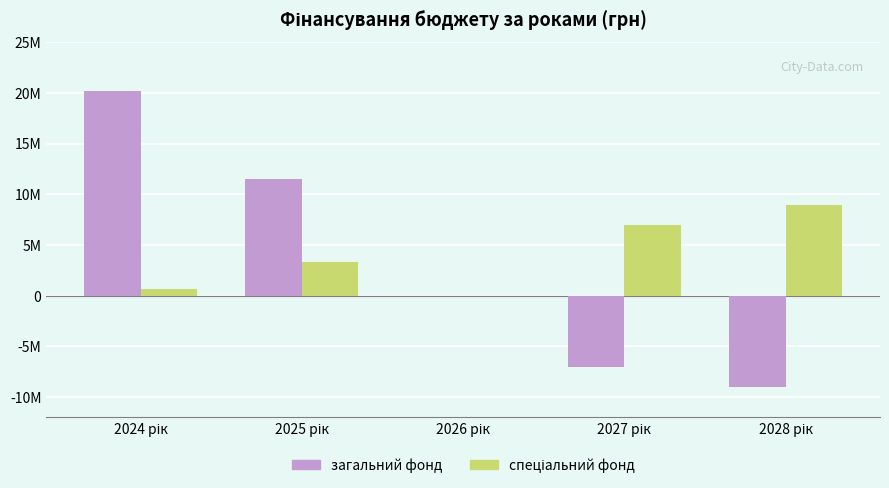

What value does the спеціальний фонд series have at 2027 рік?

7000000